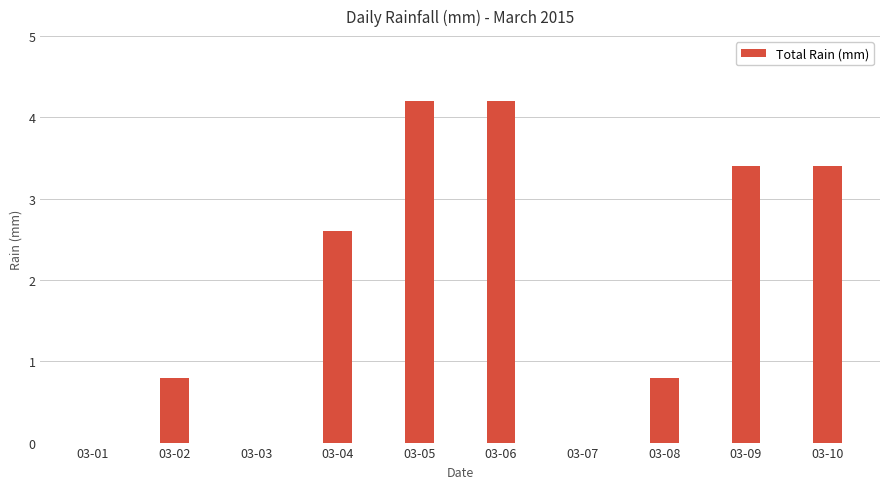

At which label is the value closest to 2?

03-04